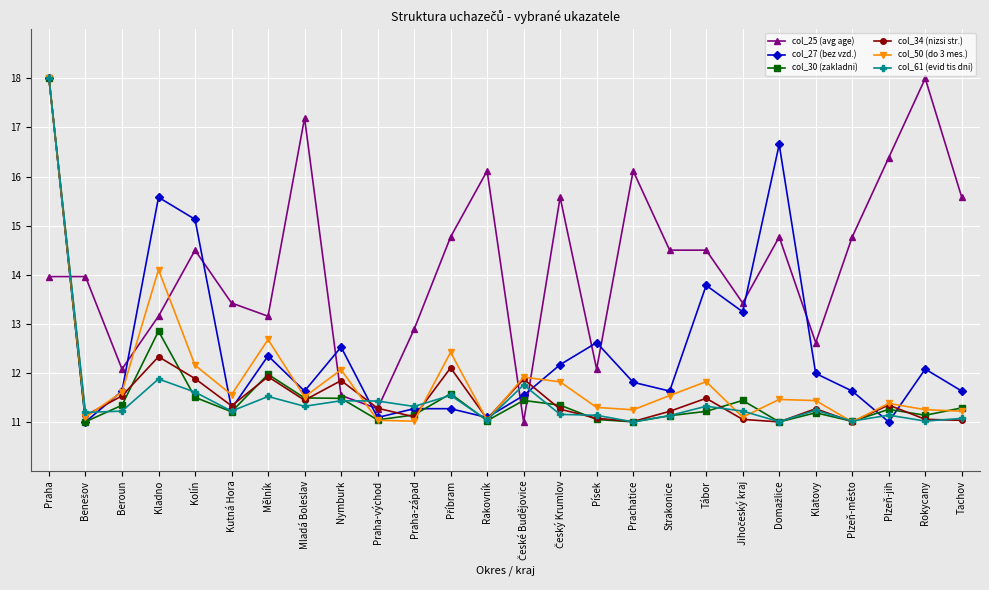

What is the minimum value shown in the chart?

11.0